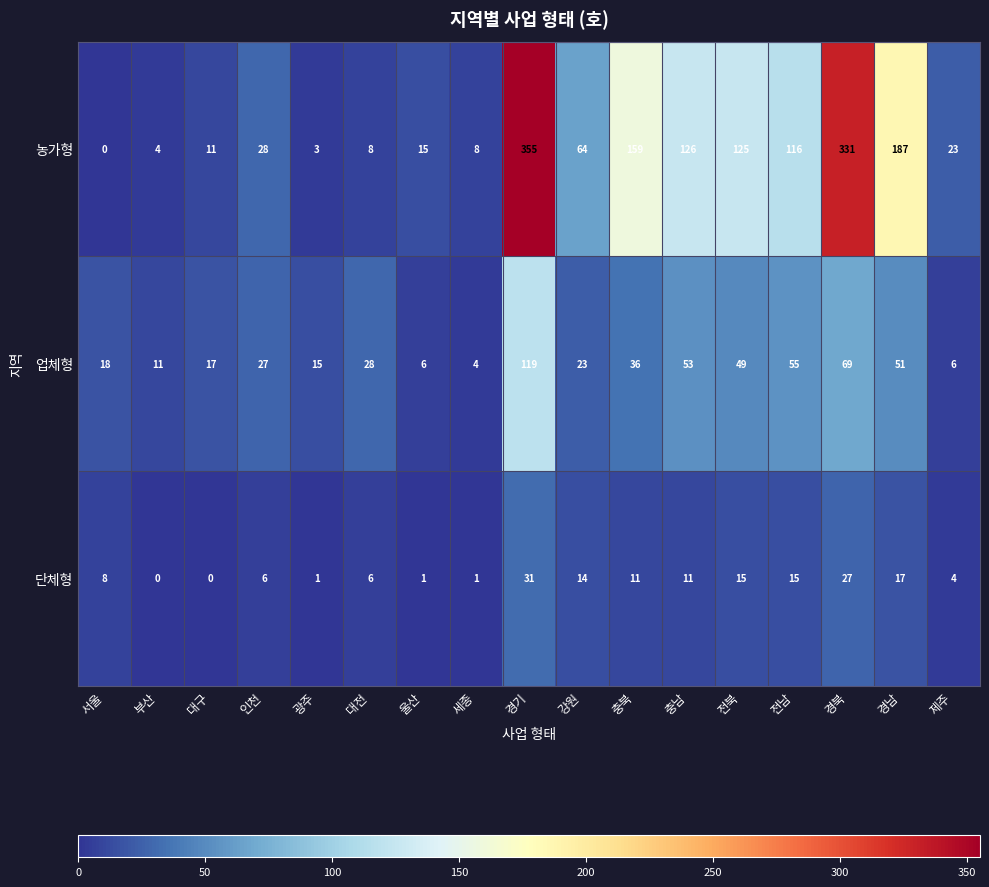

What is the average value of the 업체형 series?

35